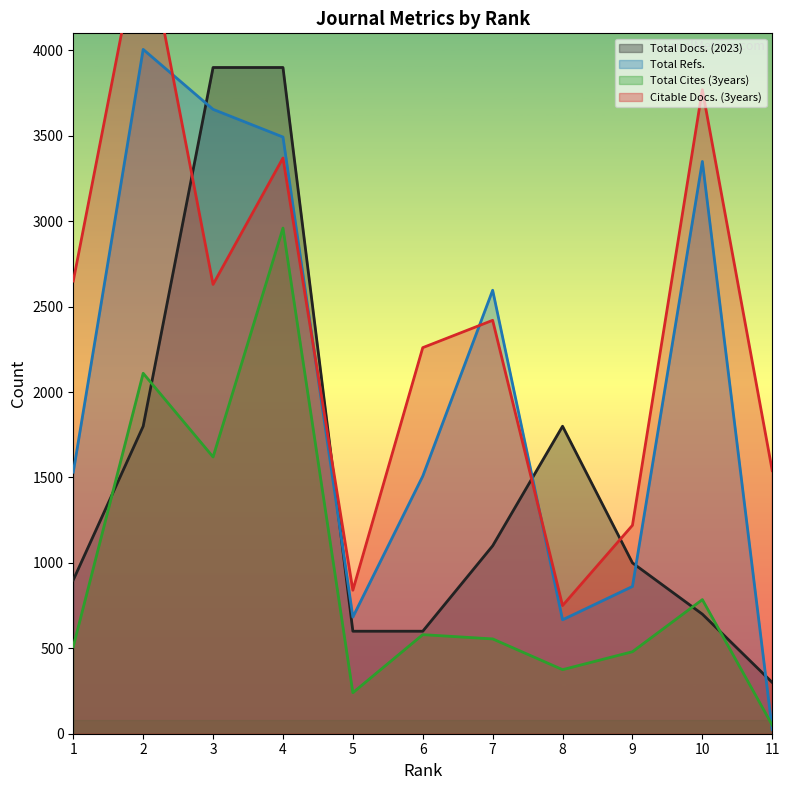

What is the greatest value displayed?

4750